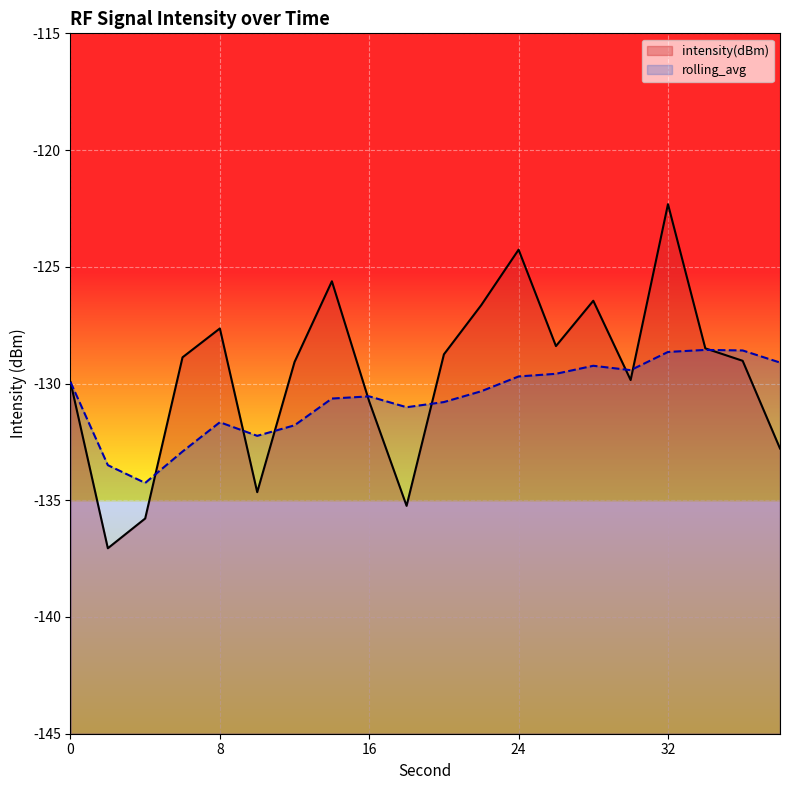

True or false: intensity(dBm) has a value of -201.5 at 16.

False